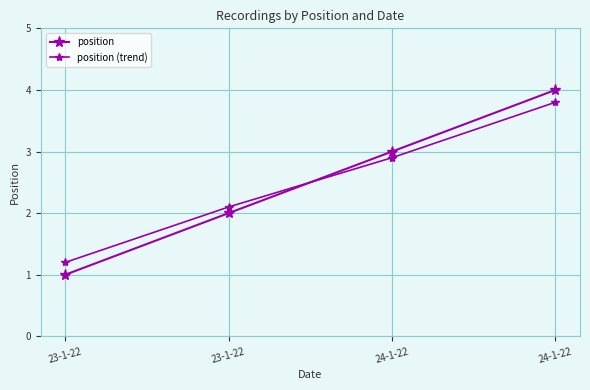

Reading right to left, what are all the values shown in this chart?

position: 24-1-22=4.0	24-1-22=3.0	23-1-22=2.0	23-1-22=1.0
position (trend): 24-1-22=3.8	24-1-22=2.9	23-1-22=2.1	23-1-22=1.2